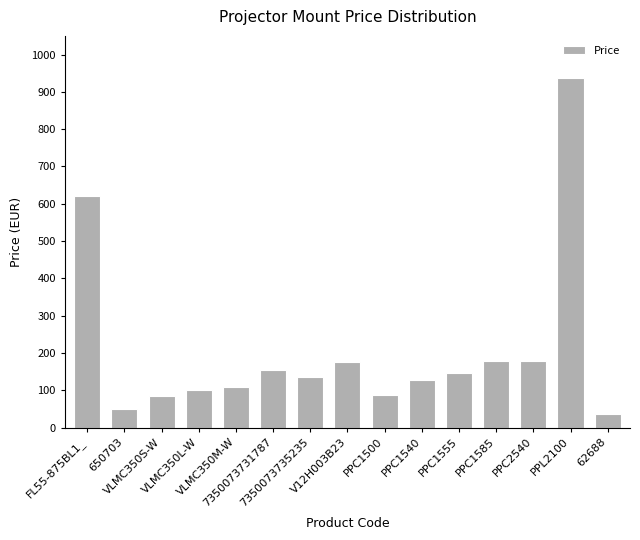

Is it true that the value at PPL2100 is 231.7?

False